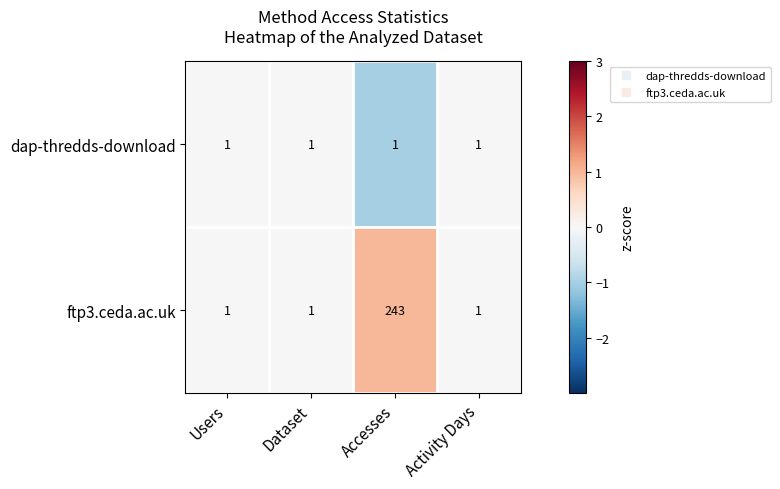

At which category does the chart reach its peak across all series?

Accesses